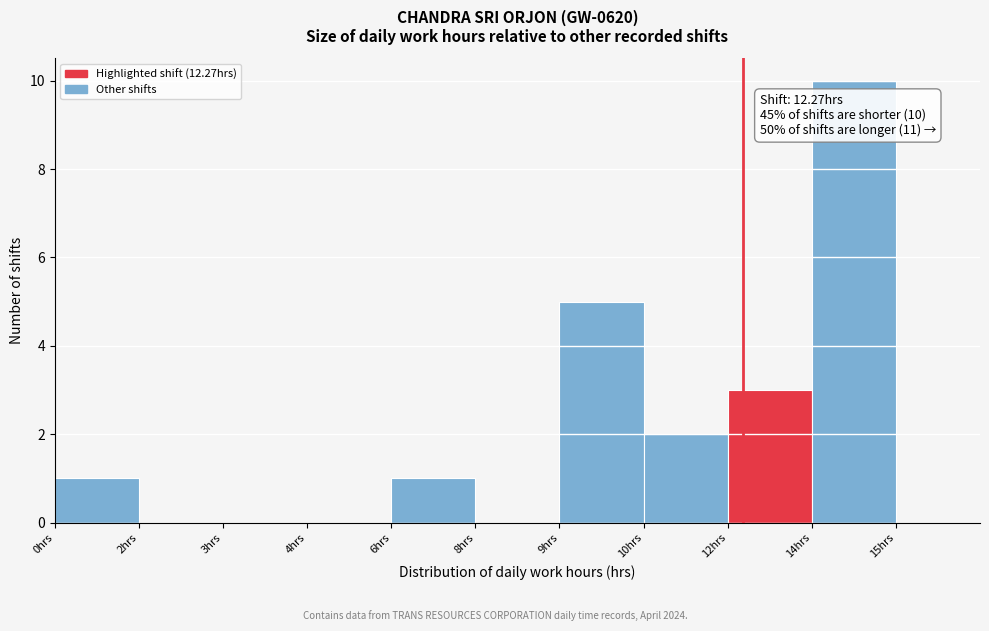

Reading right to left, extract all data points from this chart.

15hrs=0	14hrs=10	12hrs=3	10hrs=2	9hrs=5	8hrs=0	6hrs=1	4hrs=0	3hrs=0	2hrs=0	0hrs=1